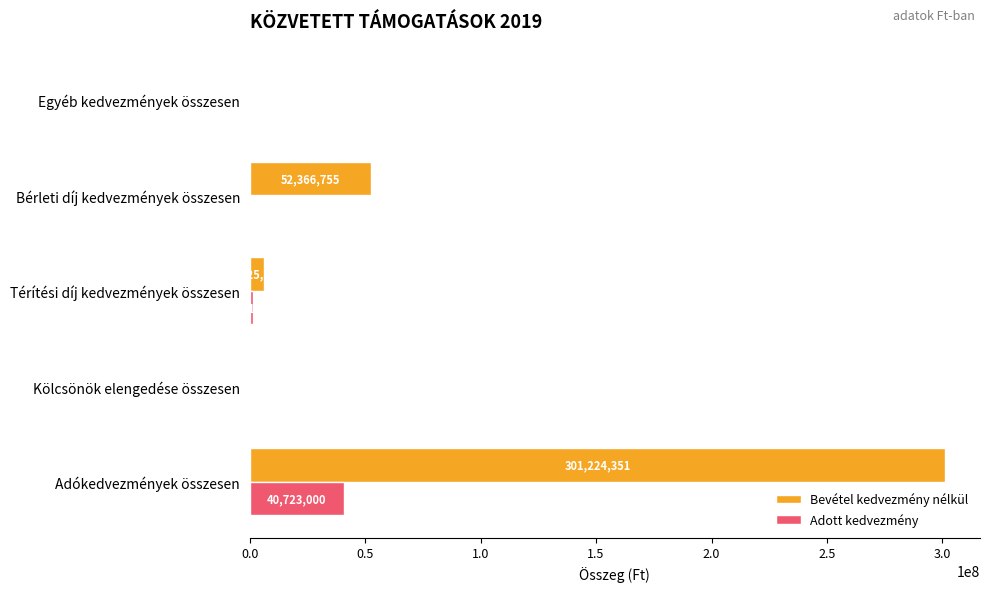

Is it true that Adott kedvezmény equals 22222771.3 at Kölcsönök elengedése összesen?

False